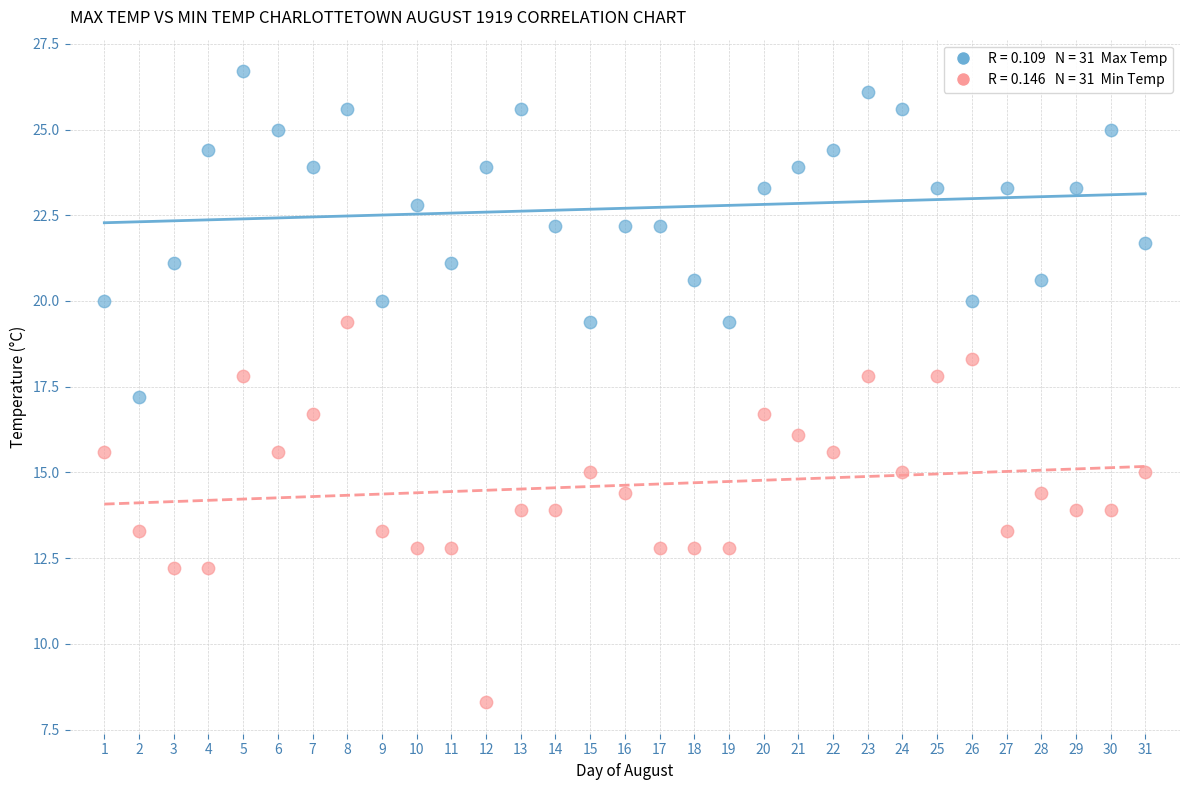

Across all data points, what is the range of X values (max minus min)?

30.0